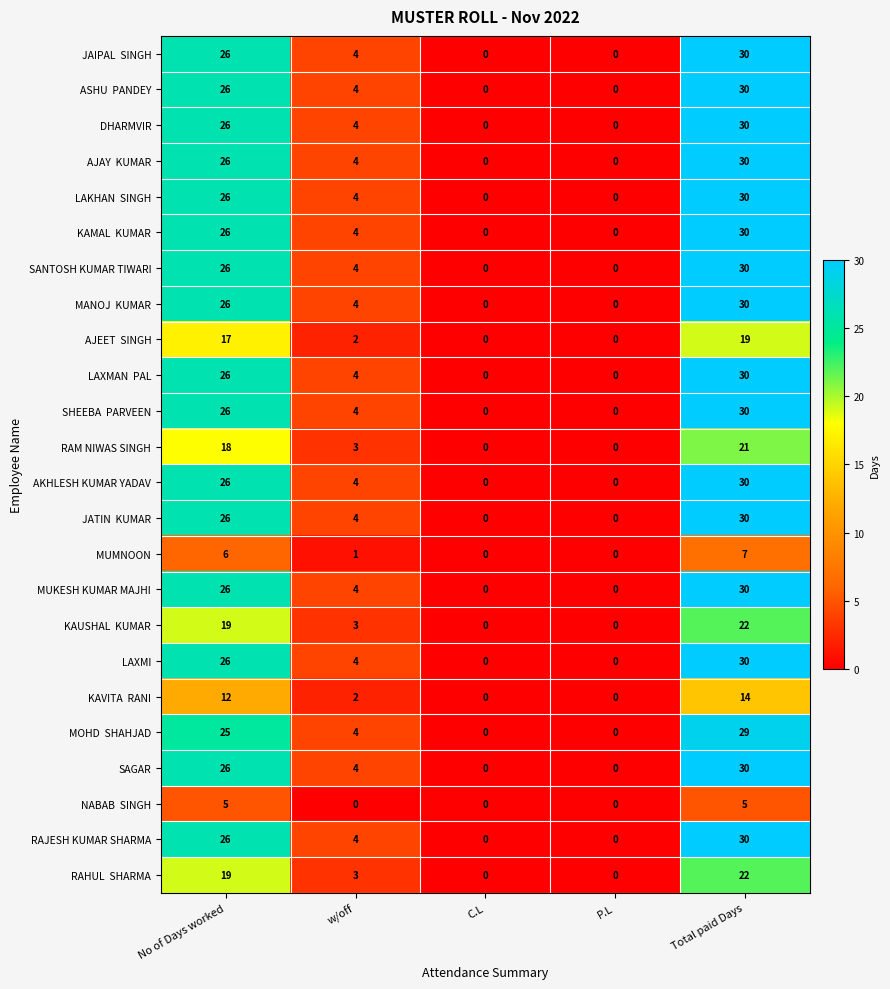

Read the DHARMVIR value at Total paid Days.

30